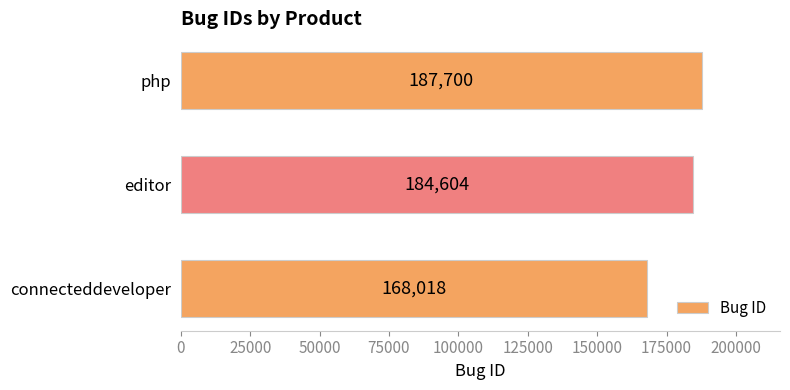

Reading bottom to top, what are all the values shown in this chart?

168018	184604	187700